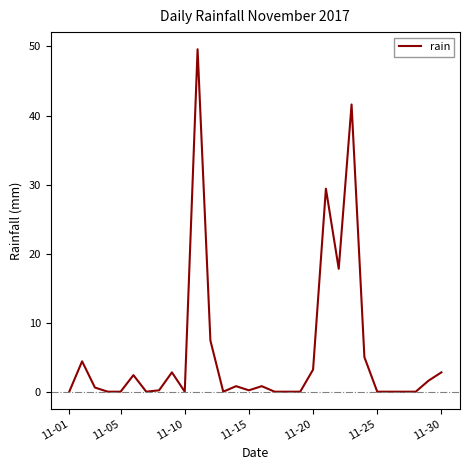

What is the difference between the maximum and minimum values?

49.6